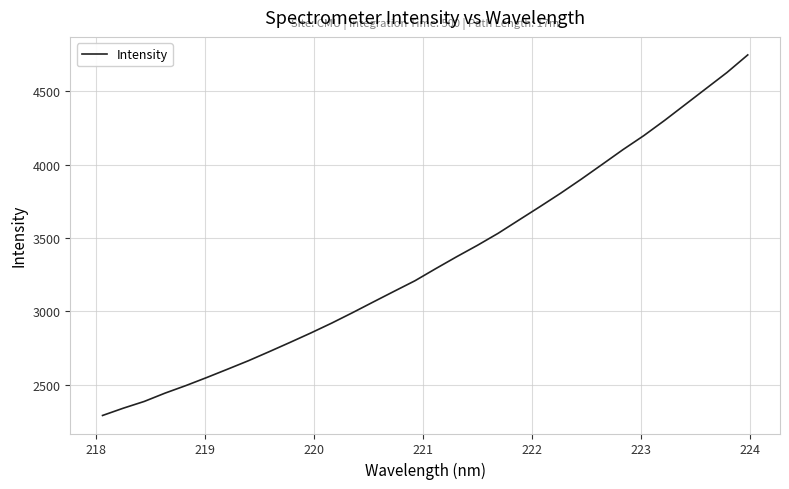

What is the sum of all values?

107037.6